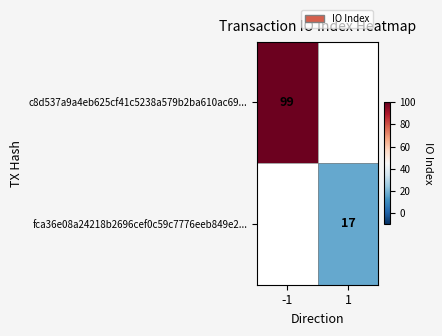

Is it true that c8d537a9a4eb625cf41c5238a579b2ba610ac69... equals 99 at -1?

True